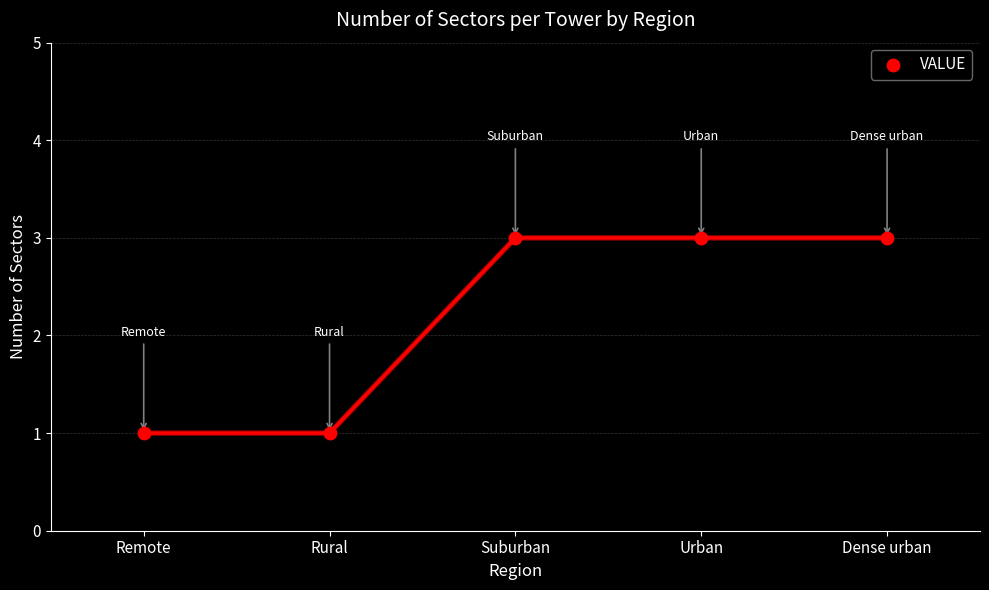

What is the range of X values (max minus min)?

4